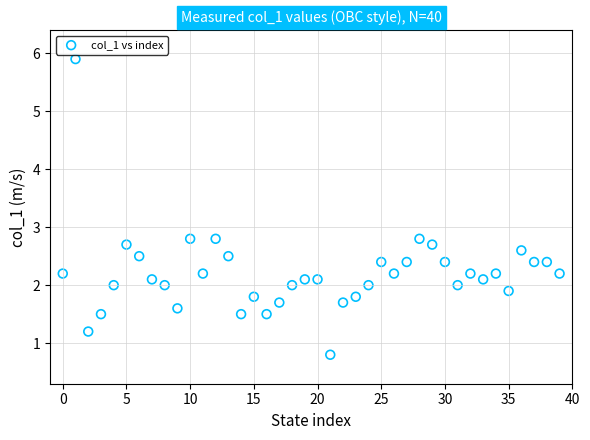

Count the number of points in this scatter plot.

40